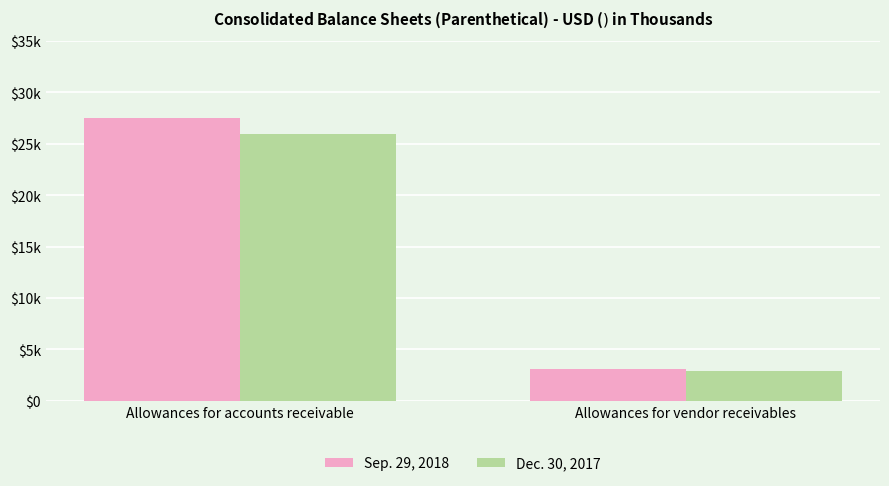

Which series has the widest spread of values?

Sep. 29, 2018